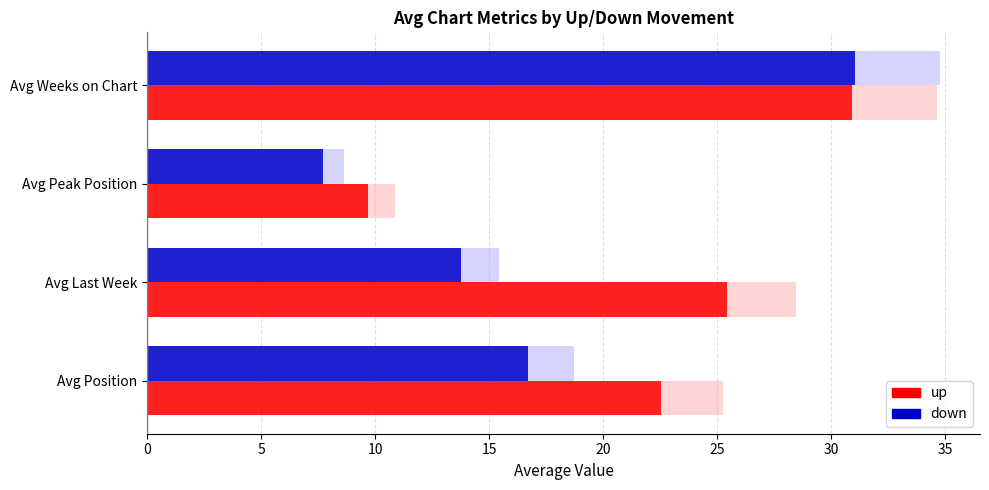

The down series shows 6.8 at Avg Last Week. True or false?

False